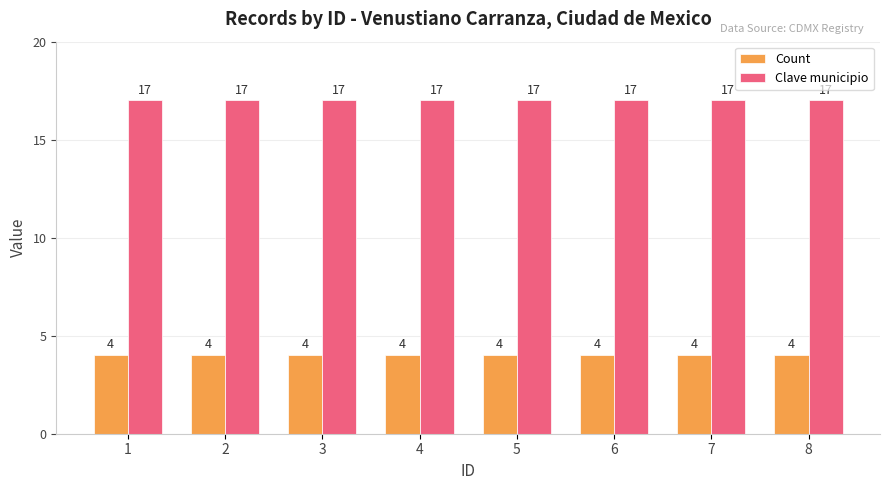

What is the approximate value of Count at 8?

4